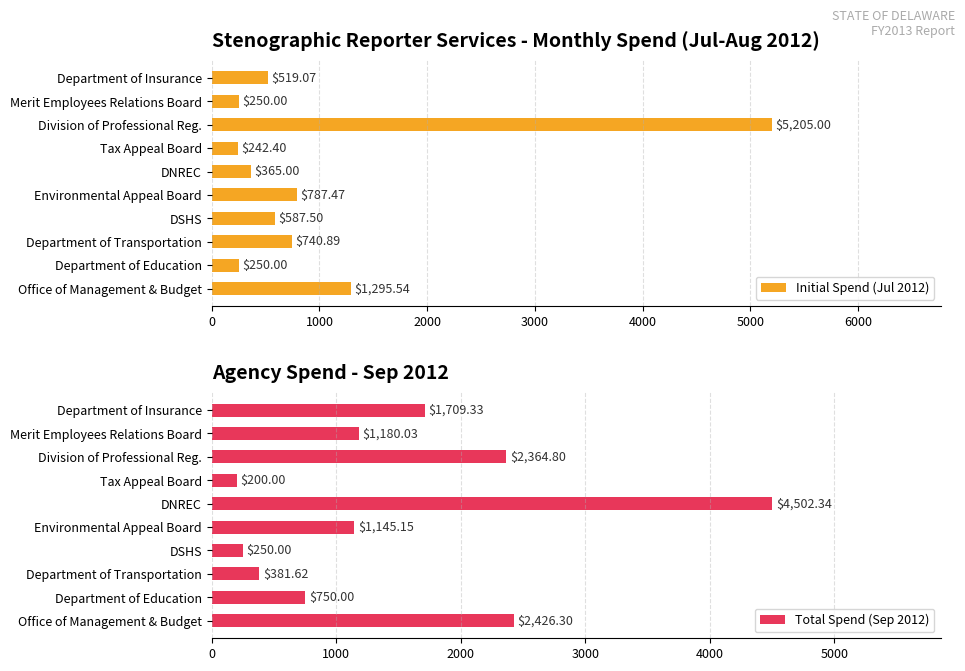

How many series are shown in this chart?

2